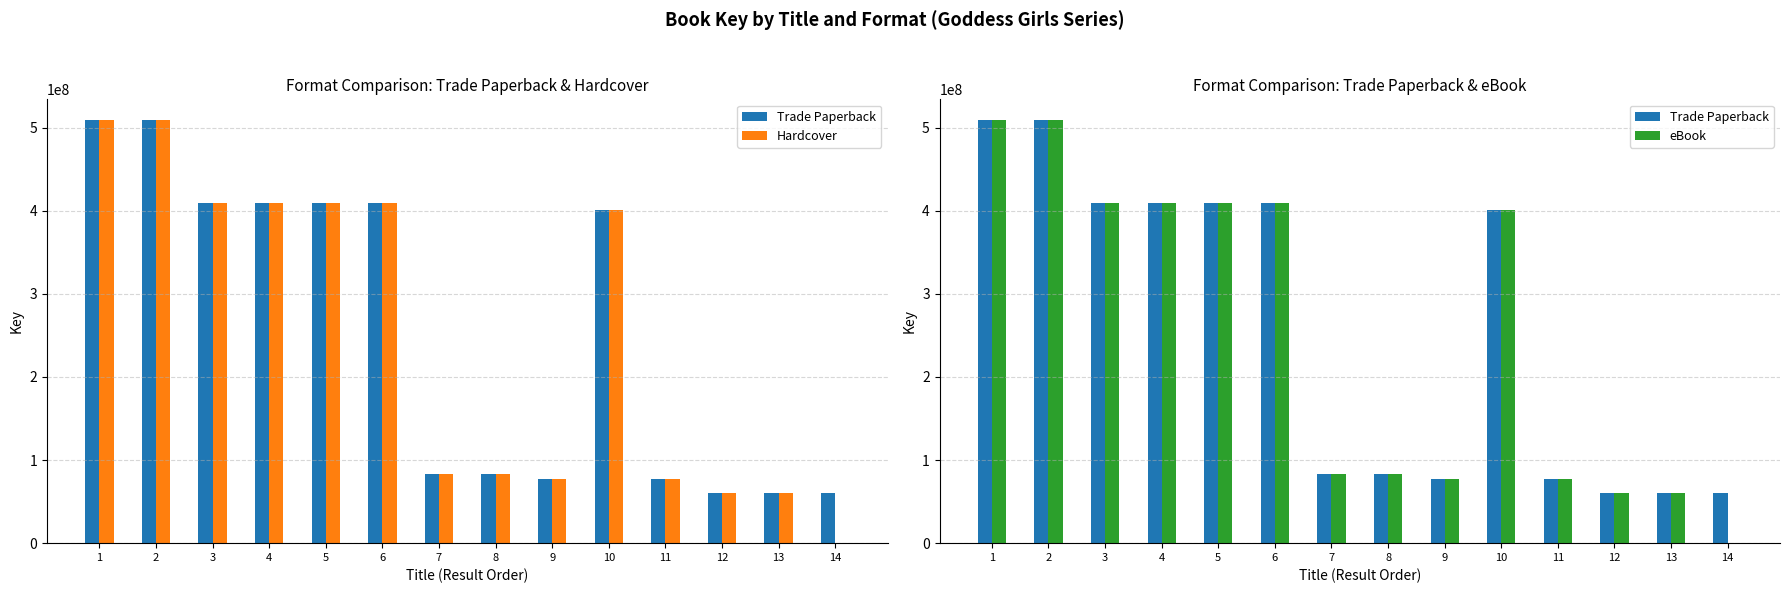

Is the value of Trade Paperback at 13 greater than the value of Hardcover at 4?

No